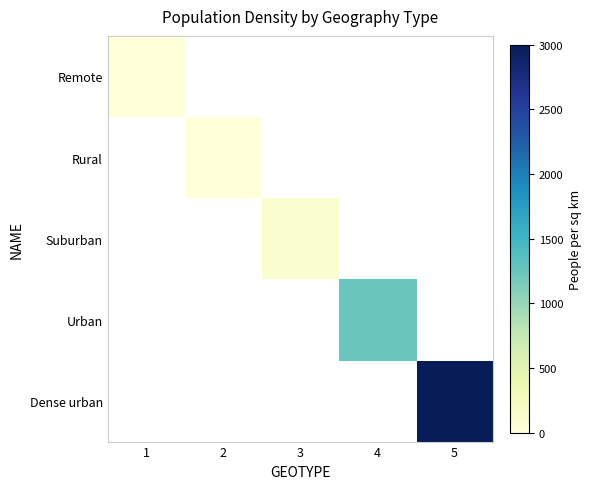

The value of Urban at 4 is 492.8. True or false?

False